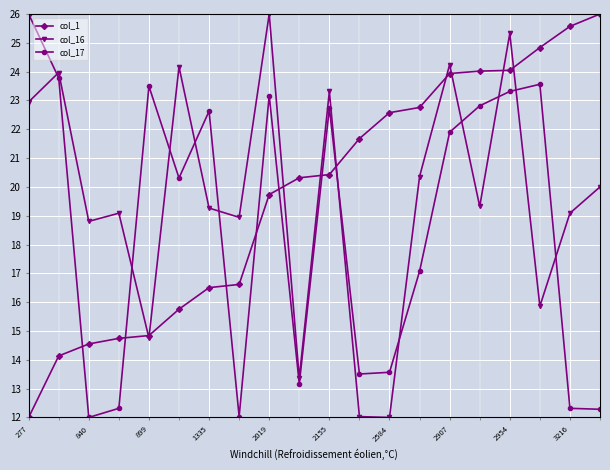

True or false: col_1 and col_17 cross at least once.

True